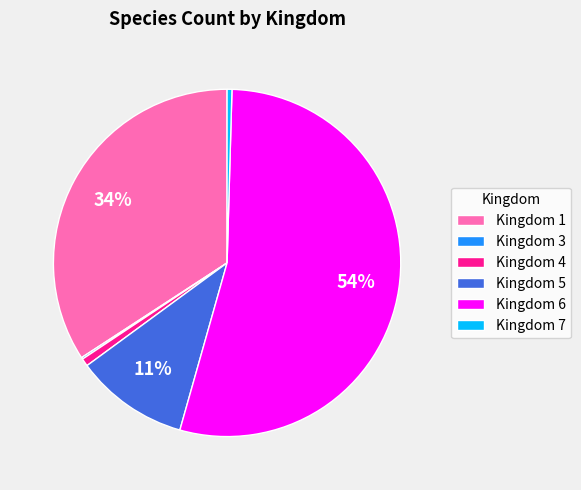

Which has a higher value, Kingdom 4 or Kingdom 6?

Kingdom 6